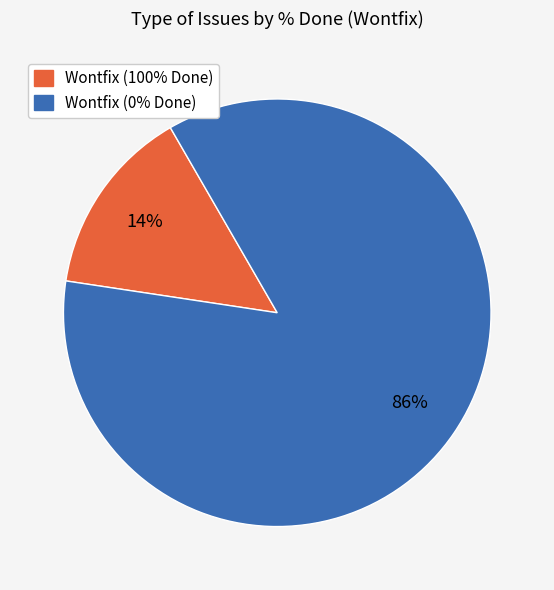

True or false: Wontfix (0% Done) accounts for 86% of the total.

True